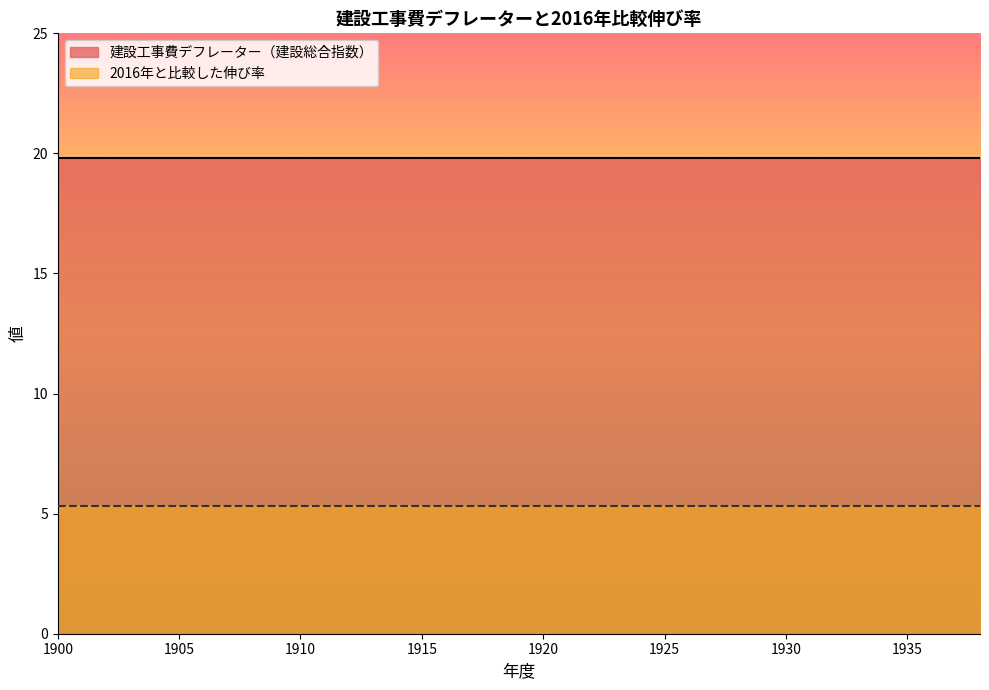

True or false: 2016年と比較した伸び率 and 建設工事費デフレーター（建設総合指数） cross at least once.

False